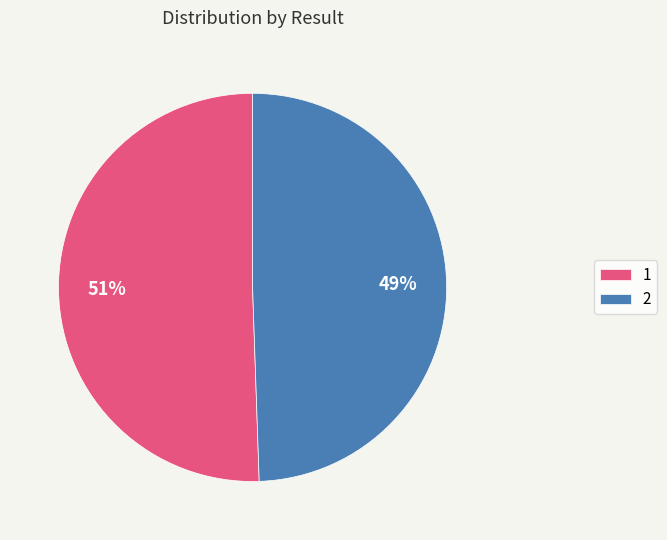

Which has a higher value, 2 or 1?

1